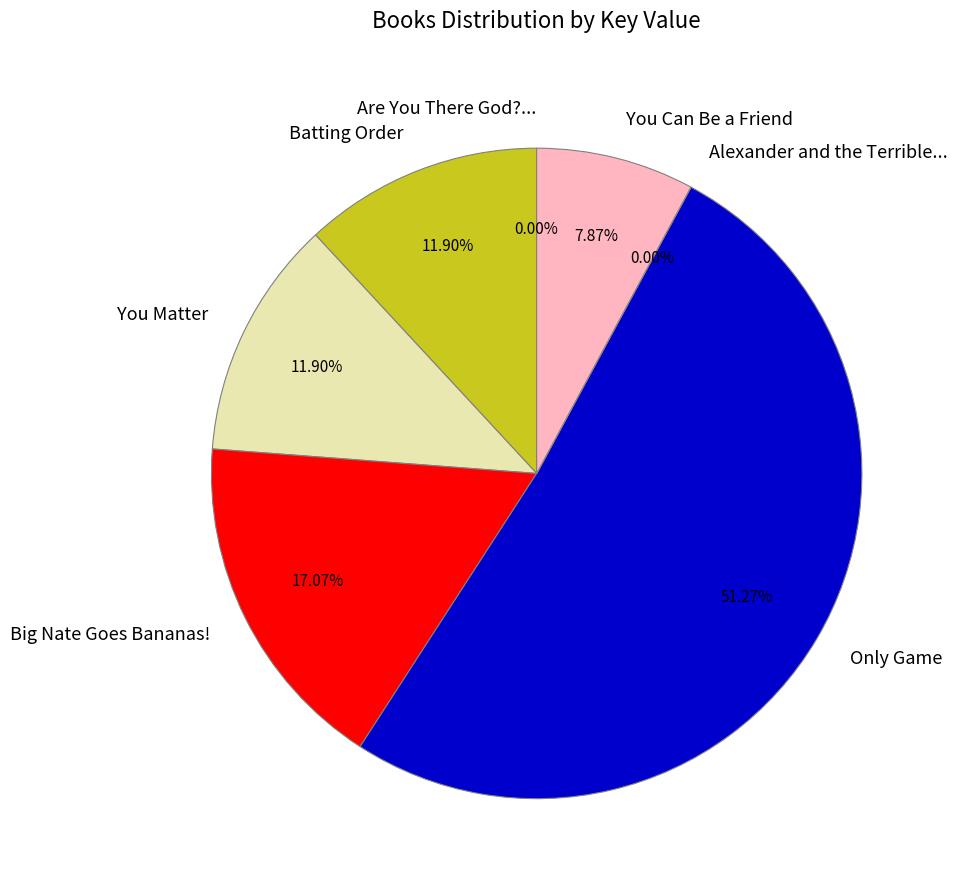

Do Batting Order and Big Nate Goes Bananas! together represent more than half of the pie?

No